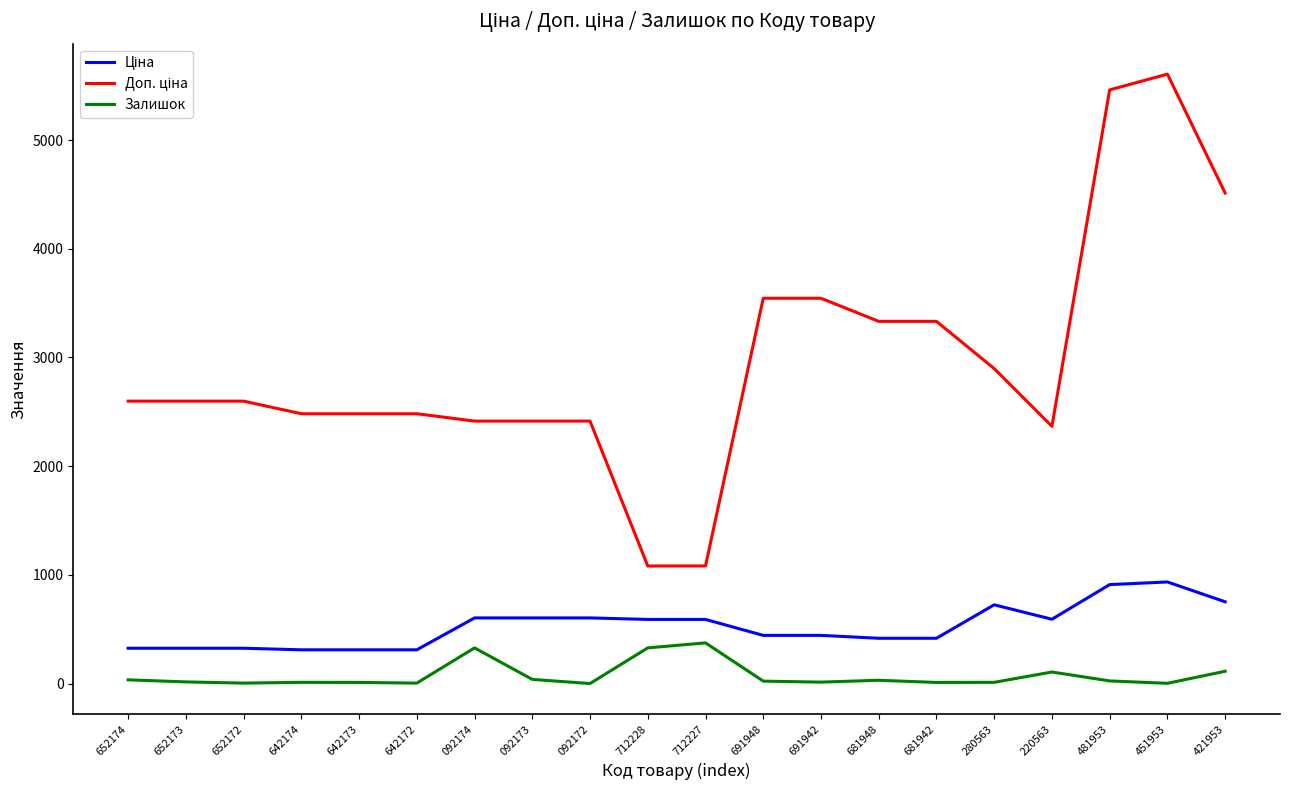

What position from the right is 681948?

7